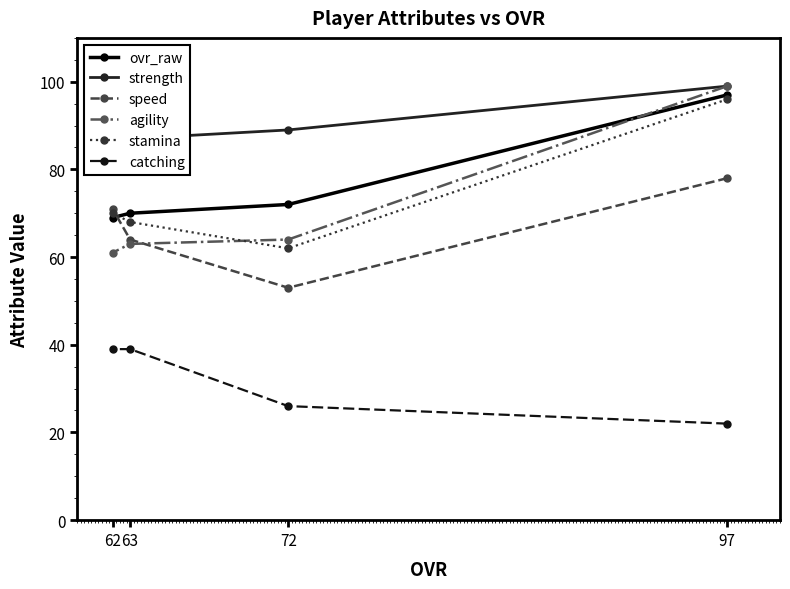

How many data points does each series have?

4